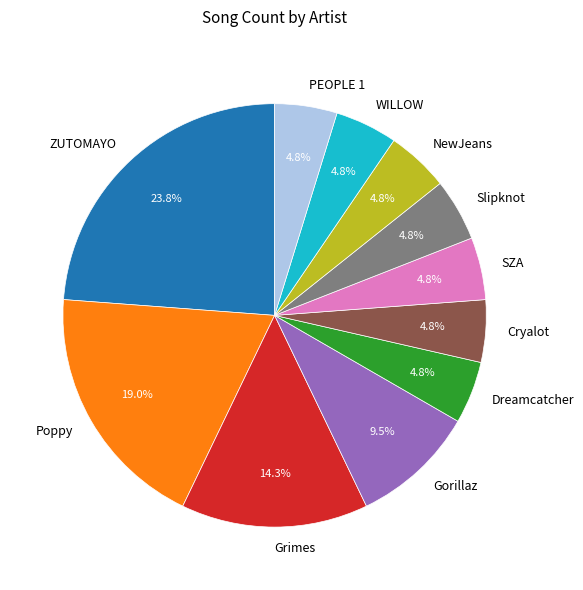

How many slices are in this pie chart?

11